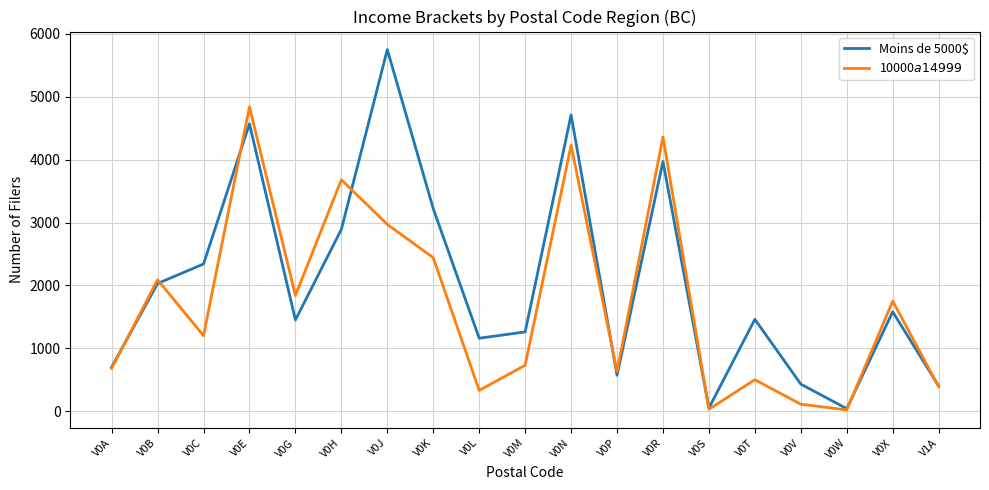

Where is Moins de 5000$ nearest to the value 2895?

V0H